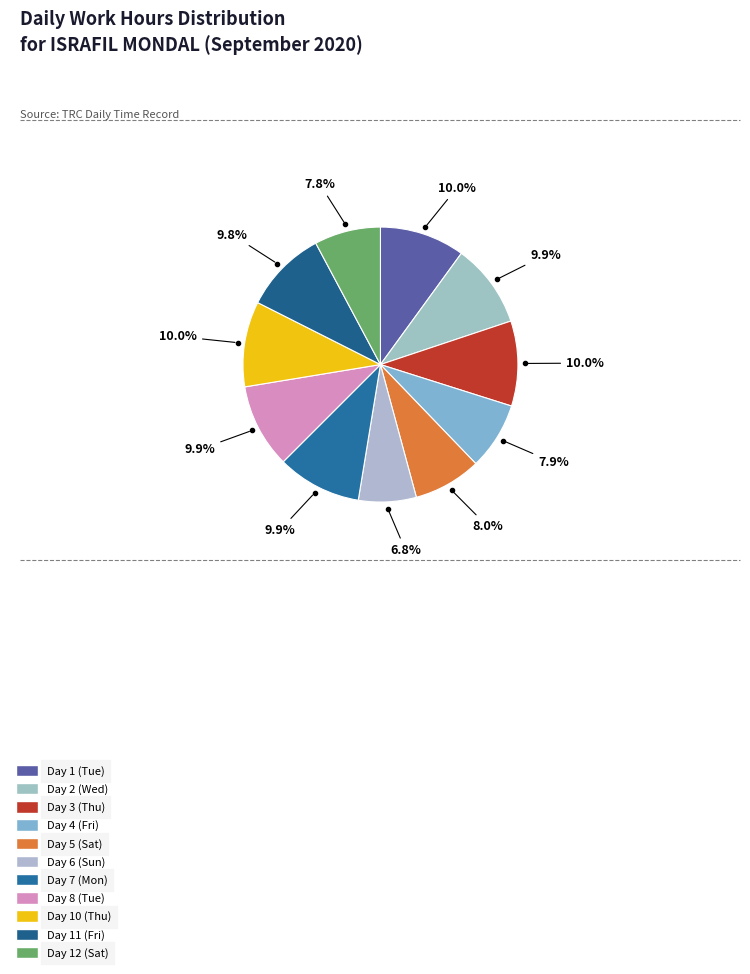

Does Day 10 (Thu) account for over 50% of the chart?

No